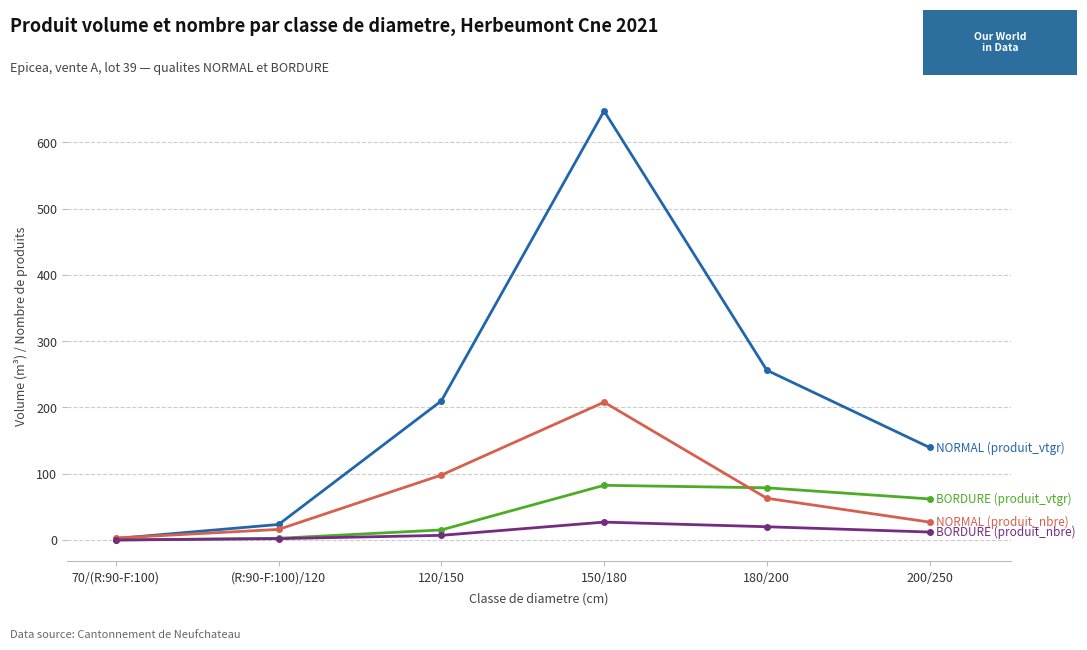

How many categories are shown in the chart?

6